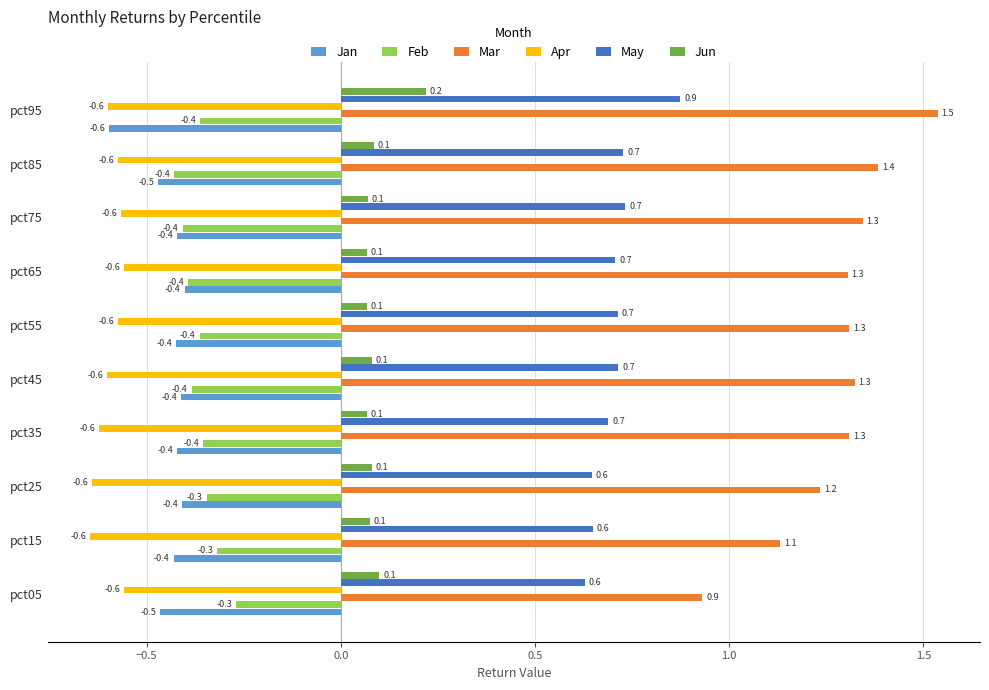

The value of Mar at pct65 is 0.4. True or false?

False